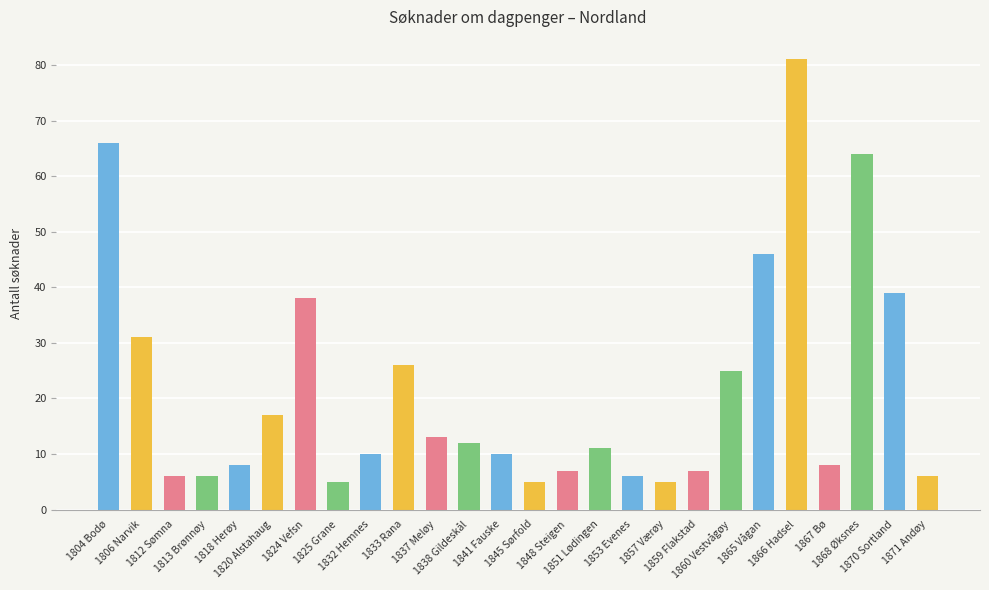

The chart shows a value of 46 at 1865 Vågan. True or false?

True